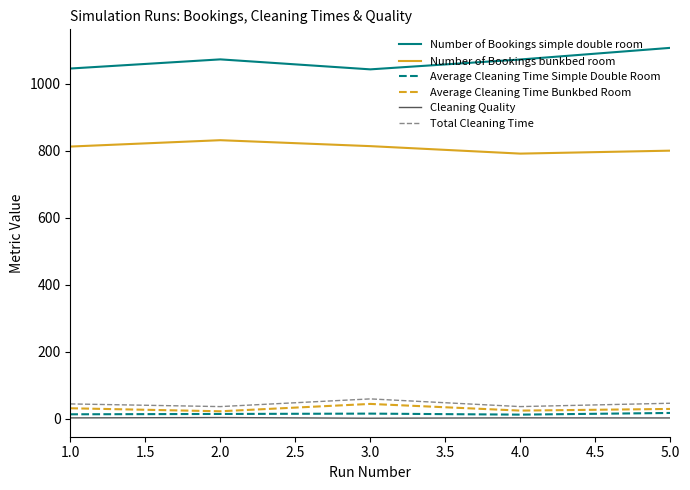

True or false: Number of Bookings bunkbed room and Average Cleaning Time Bunkbed Room cross at least once.

False